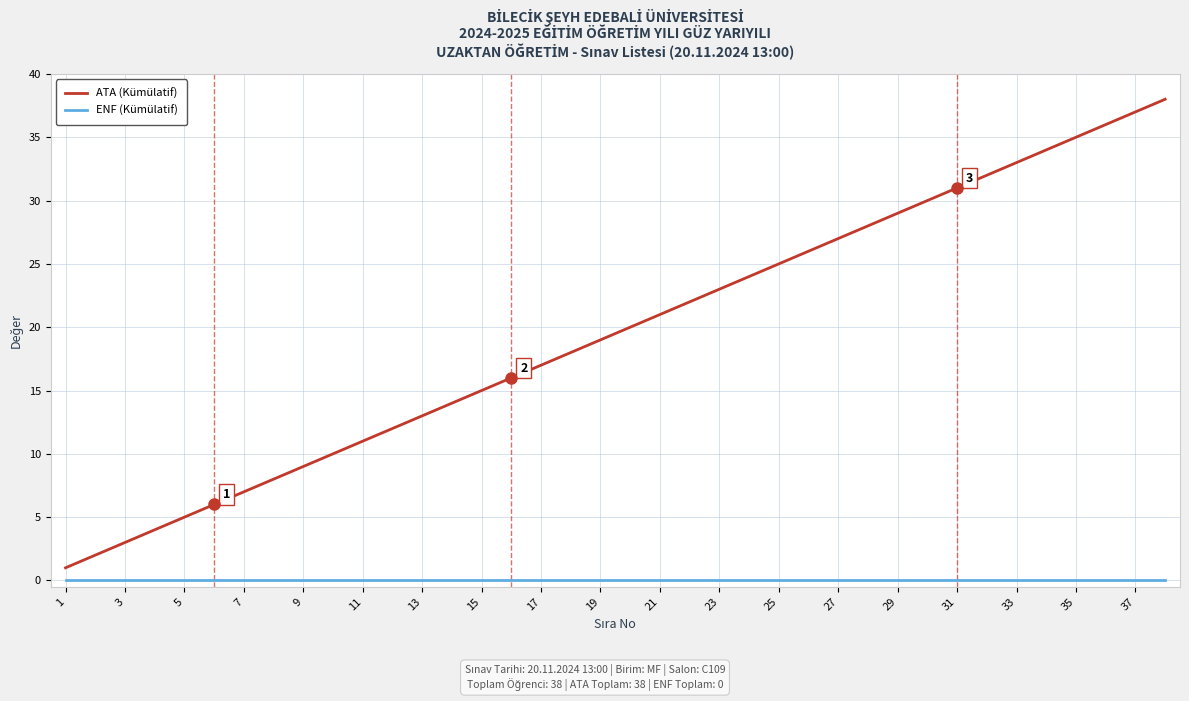

Which series has the largest total across all categories?

ATA (Kümülatif)